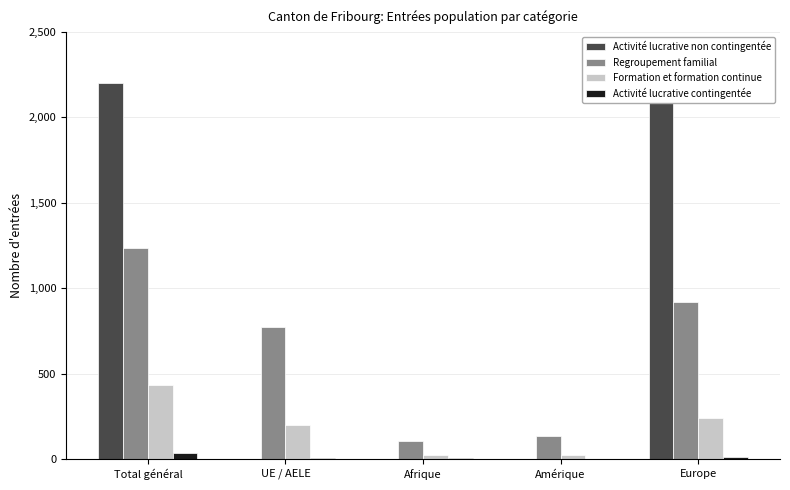

Reading left to right, what are all the values shown in this chart?

Activité lucrative non contingentée: Total général=2203	UE / AELE=0	Afrique=0	Amérique=0	Europe=2203
Regroupement familial: Total général=1238	UE / AELE=770	Afrique=104	Amérique=135	Europe=921
Formation et formation continue: Total général=431	UE / AELE=200	Afrique=24	Amérique=25	Europe=237
Activité lucrative contingentée: Total général=37	UE / AELE=5	Afrique=7	Amérique=1	Europe=13